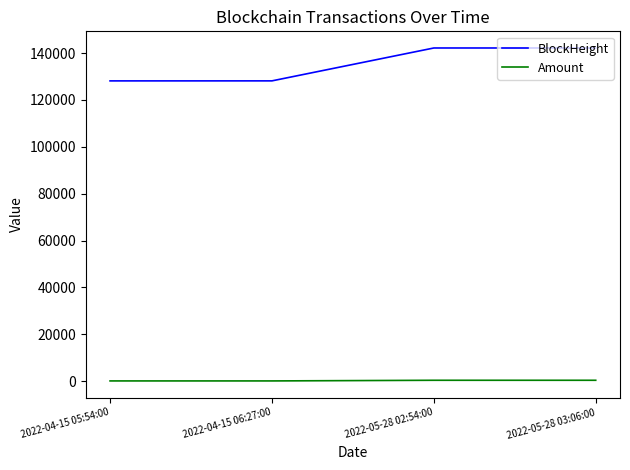

At 2022-04-15 05:54:00, list the series in order from largest to smallest.

BlockHeight, Amount